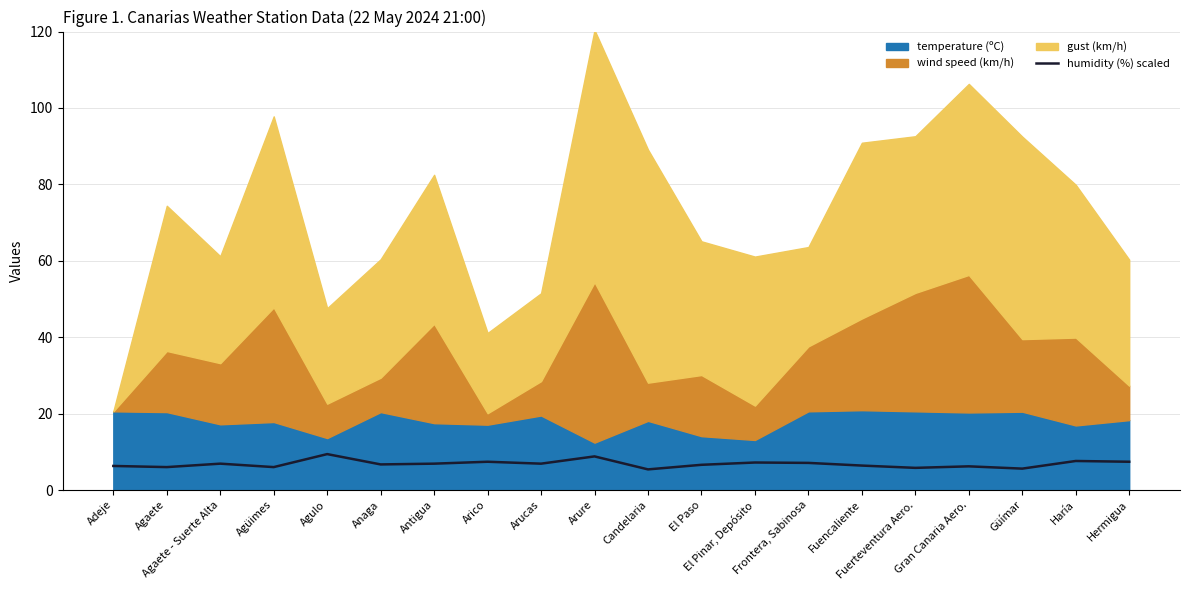

What is the minimum value for humidity (%) scaled?

5.4